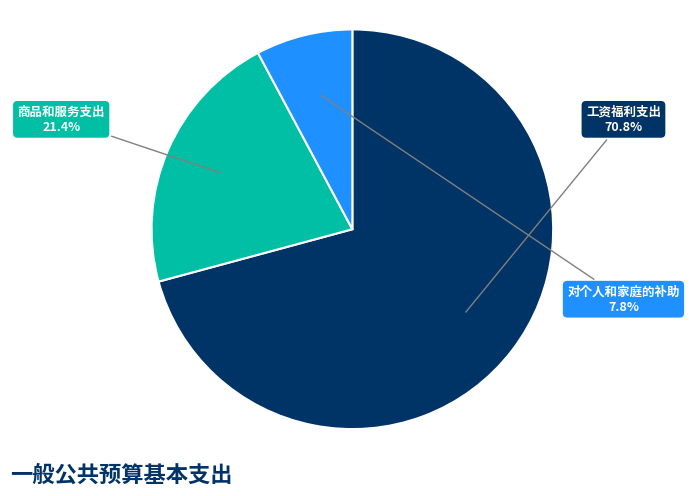

Which has a higher value, 工资福利支出 or 商品和服务支出?

工资福利支出